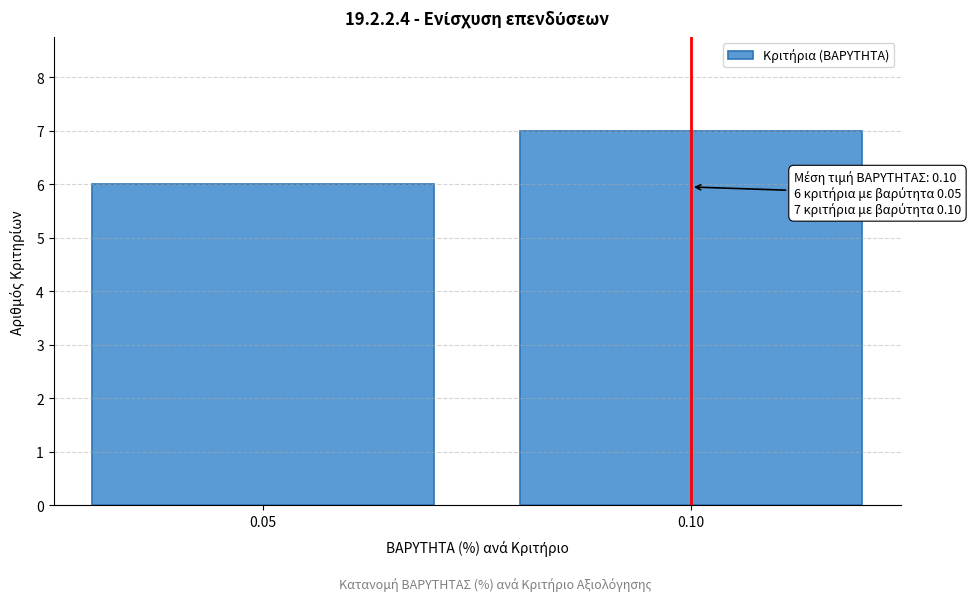

Reading right to left, list all the values displayed in this chart.

0.10=7	0.05=6